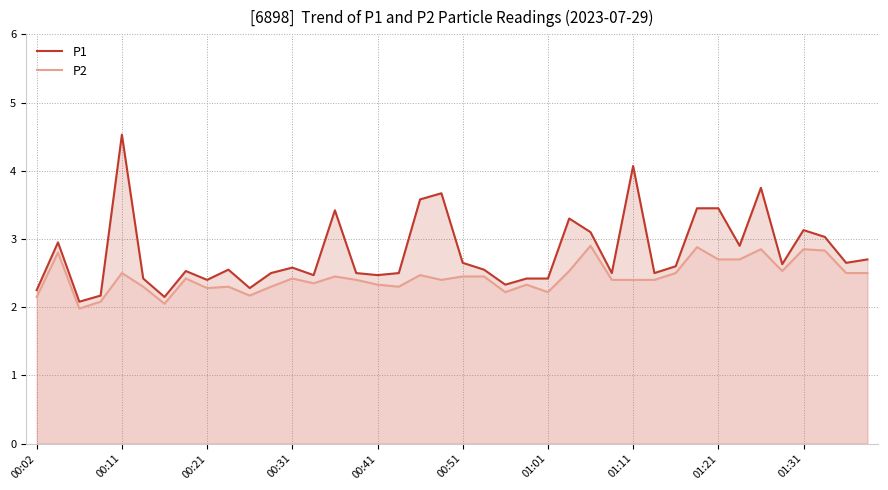

The value of P1 at 00:31 is 0.7. True or false?

False